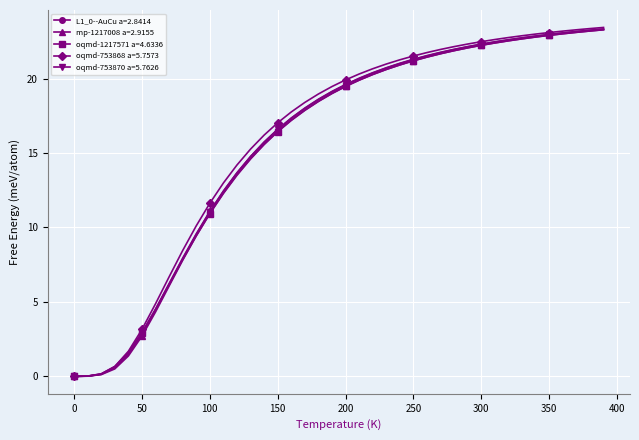

How many series are shown in this chart?

5